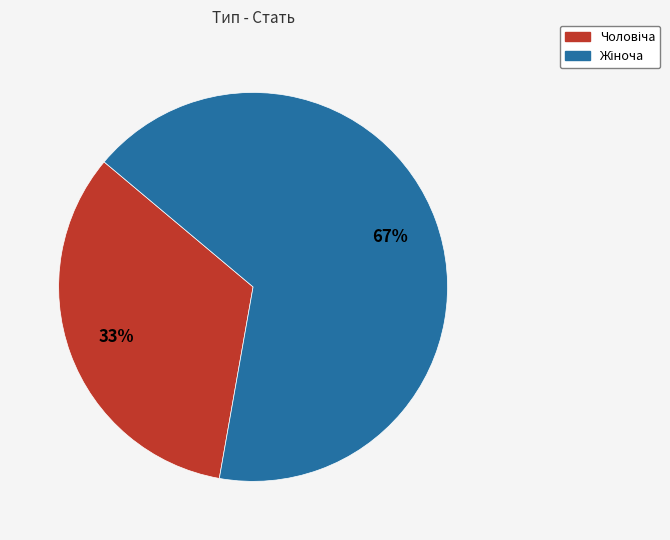

Is there a majority slice in this chart?

Yes